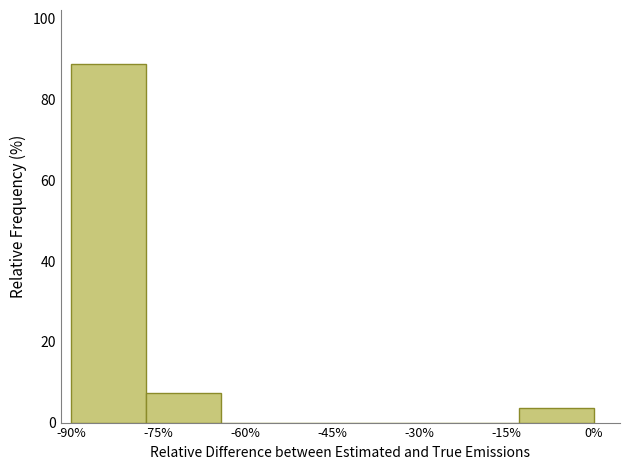

Reading right to left, extract all data points from this chart.

0%=3.7	-15%=0.0	-30%=0.0	-45%=0.0	-60%=0.0	-75%=7.4	-90%=88.9